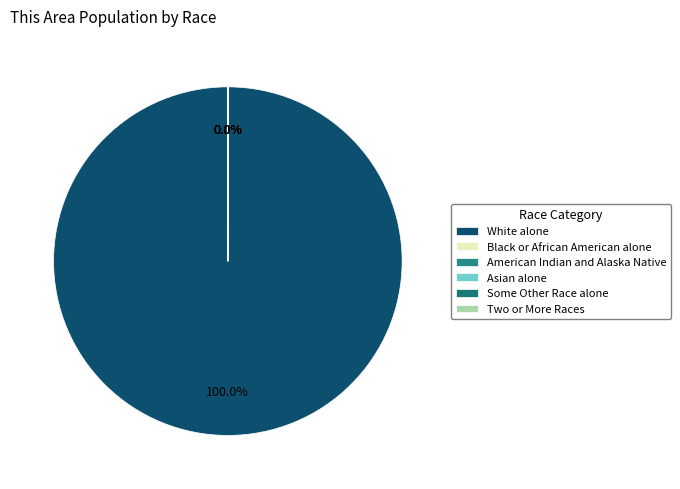

To the nearest percent, what percentage of the pie is White alone?

100%